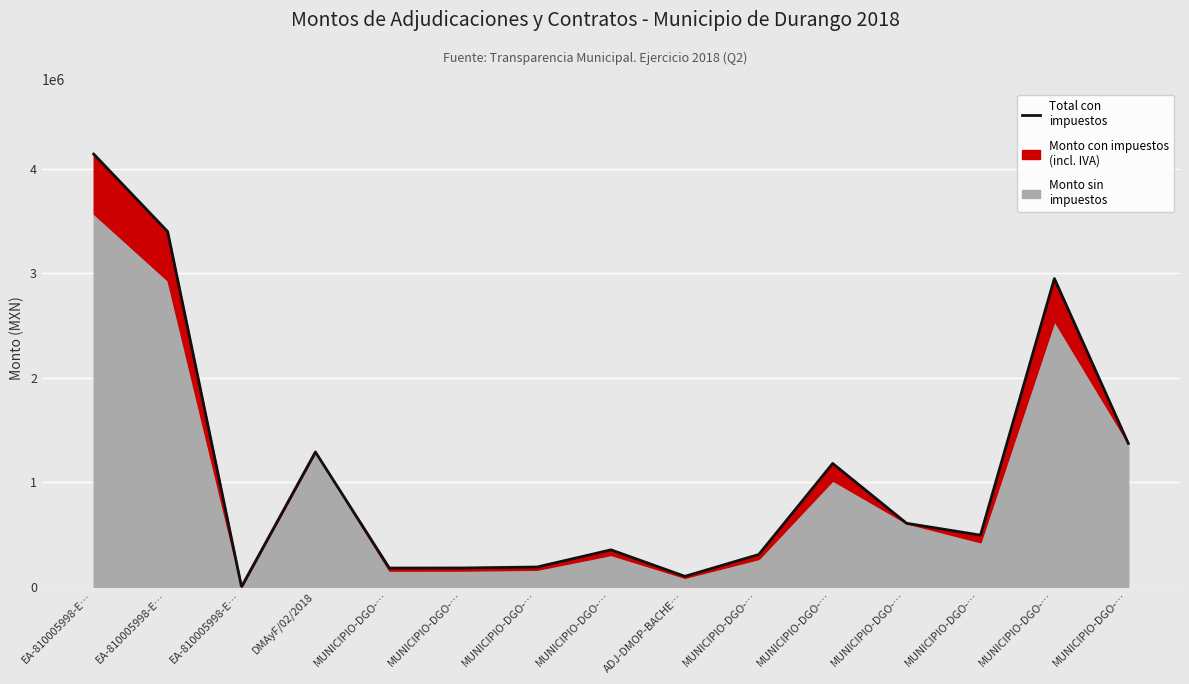

Is it true that the value at EA-810005998-E… is 3400443.9?

True